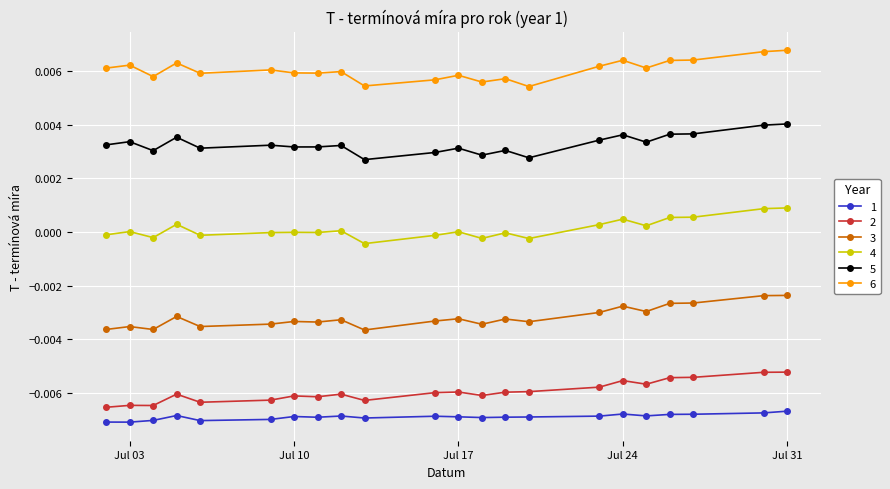

Does the chart have visible grid lines?

Yes